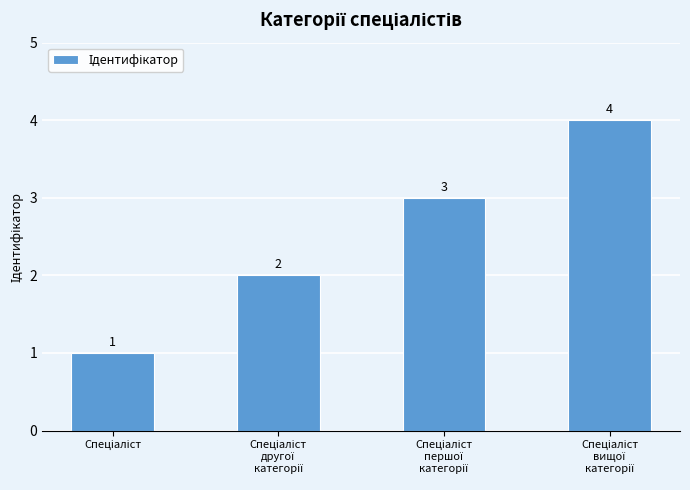

What is the greatest value displayed?

4